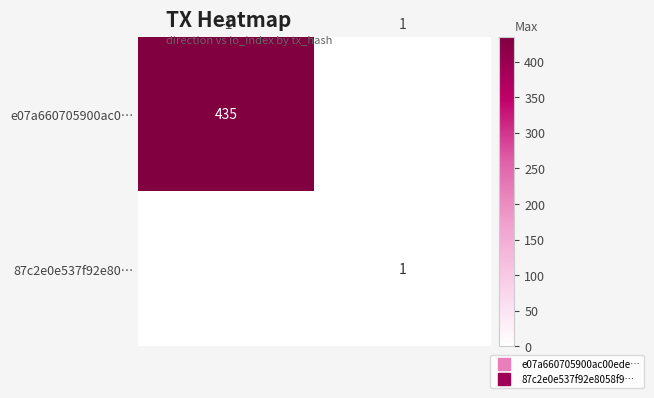

What is the sum of all e07a660705900ac0… values?

435